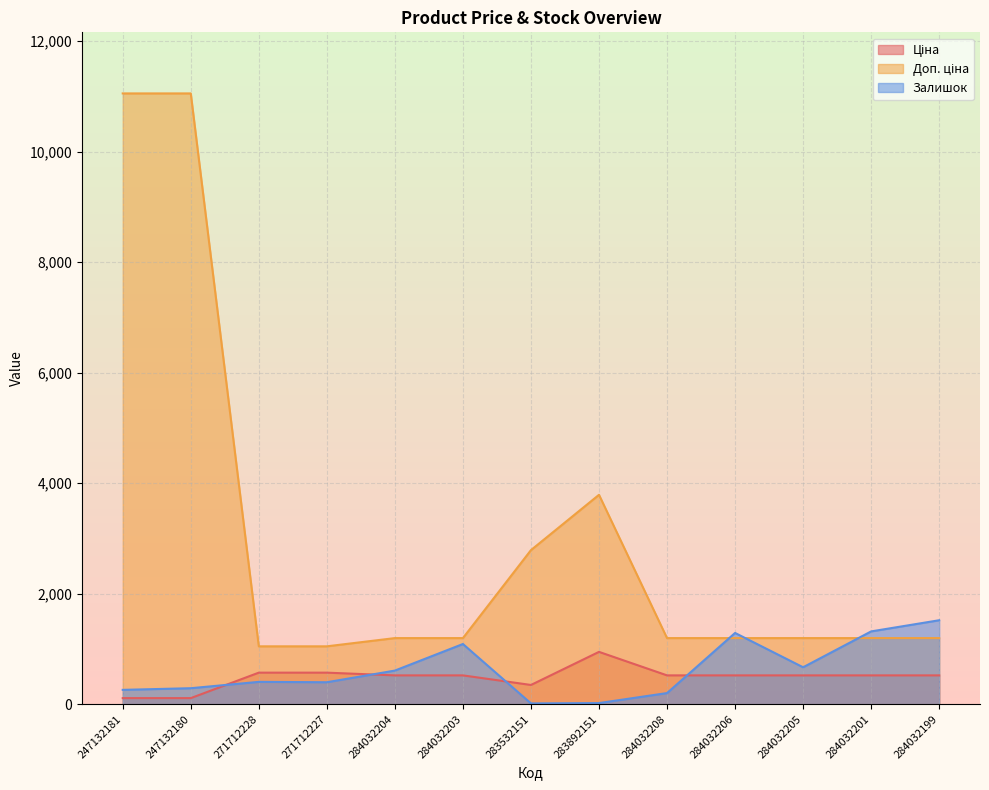

Which has a higher value, 271712227 or 284032204?

271712227